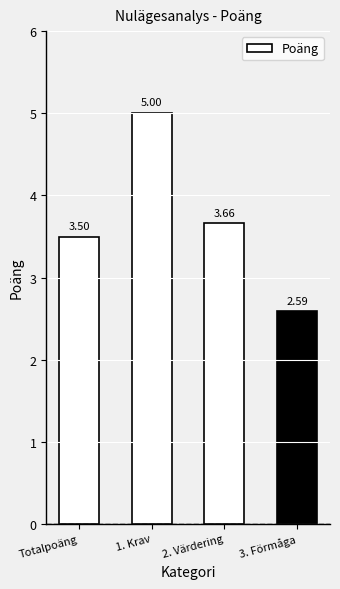

What is the difference between the second highest and second lowest values?

0.2